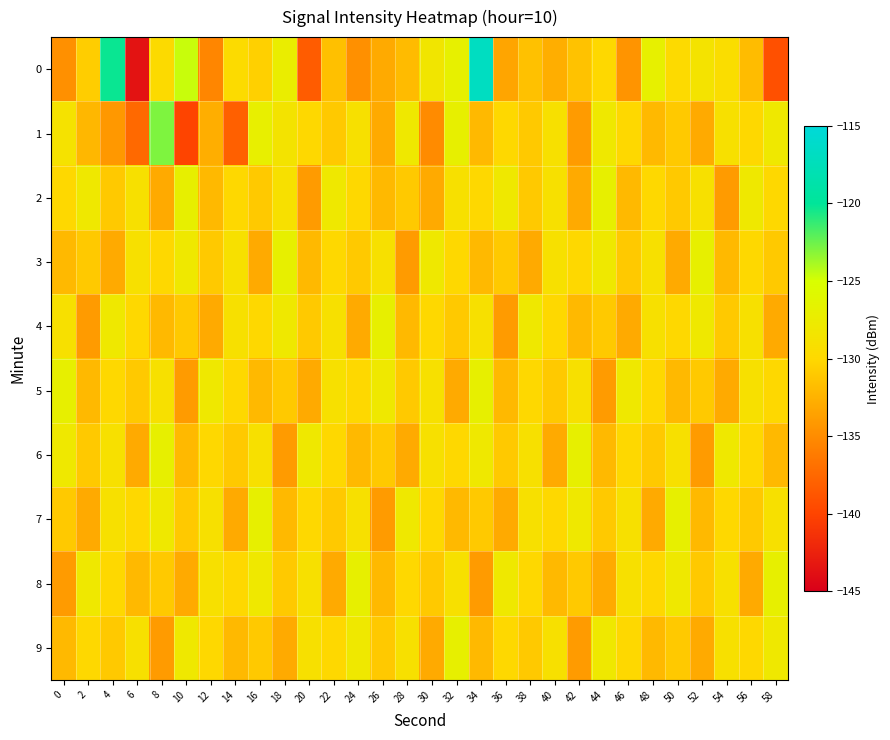

What is the total value across all series at 12?

-1310.2